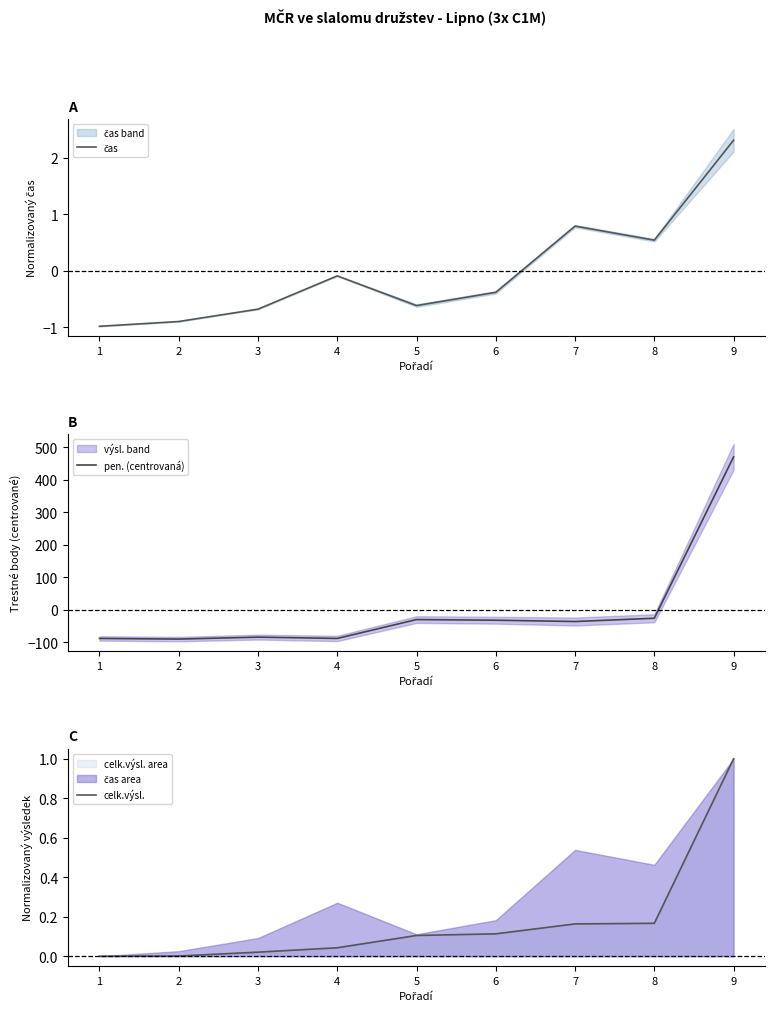

Which series has the widest spread of values?

pen. (centrovaná)